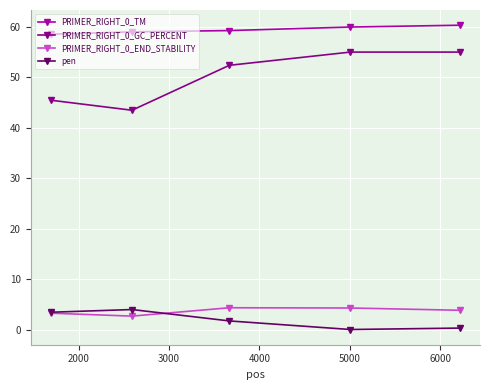

True or false: PRIMER_RIGHT_0_TM and PRIMER_RIGHT_0_END_STABILITY intersect in this chart.

False